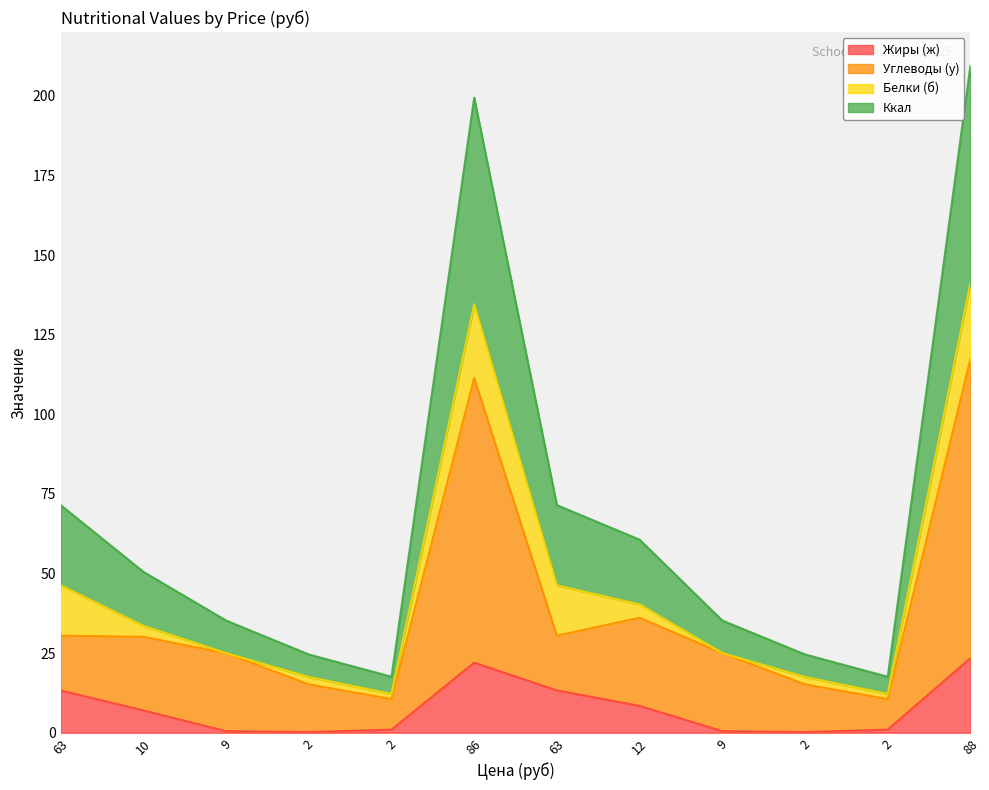

Between 2 and 12, which is larger?

12